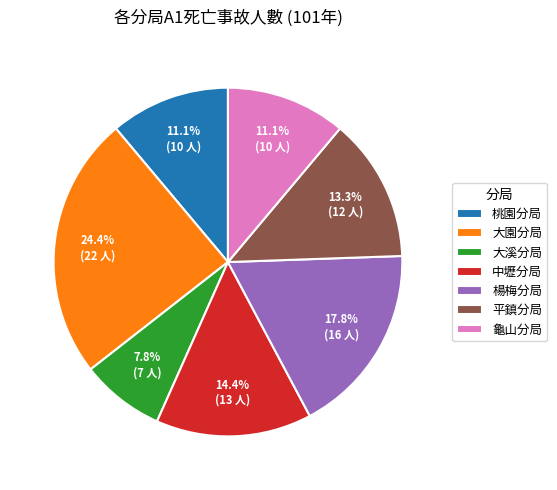

Is there any slice that represents more than half of the pie?

No